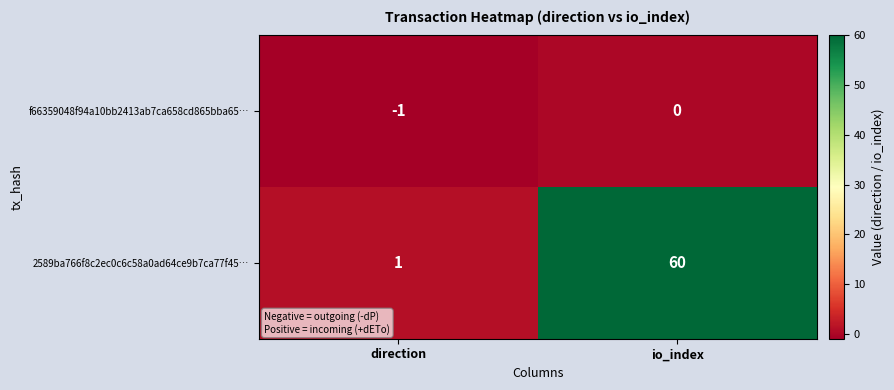

Between direction and io_index, which series saw the biggest shift?

2589ba766f8c2ec0c6c58a0ad64ce9b7ca77f45…